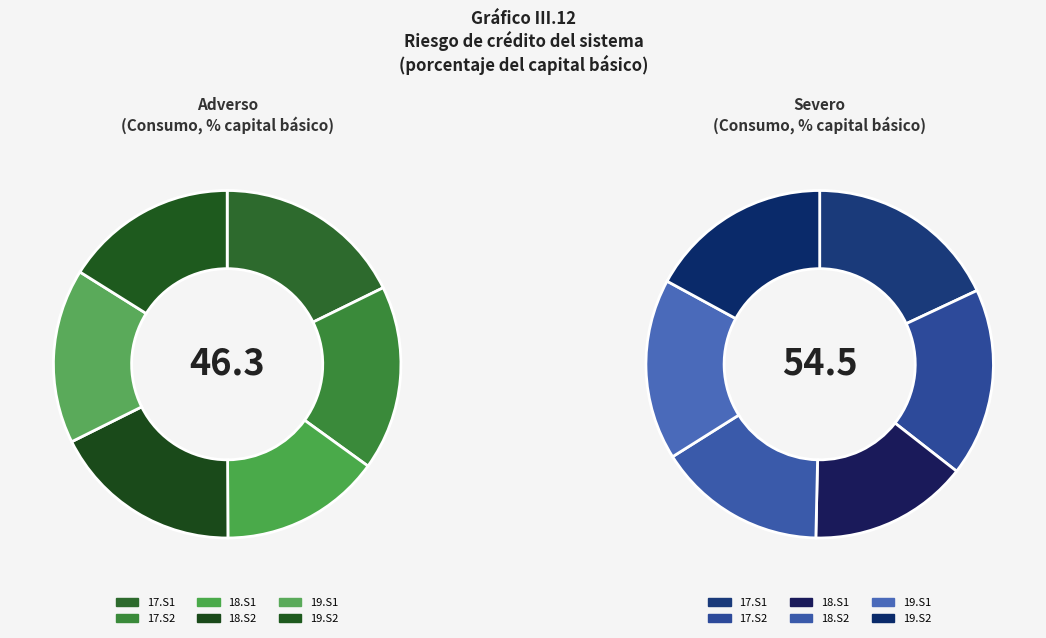

How many slices are in this pie chart?

12